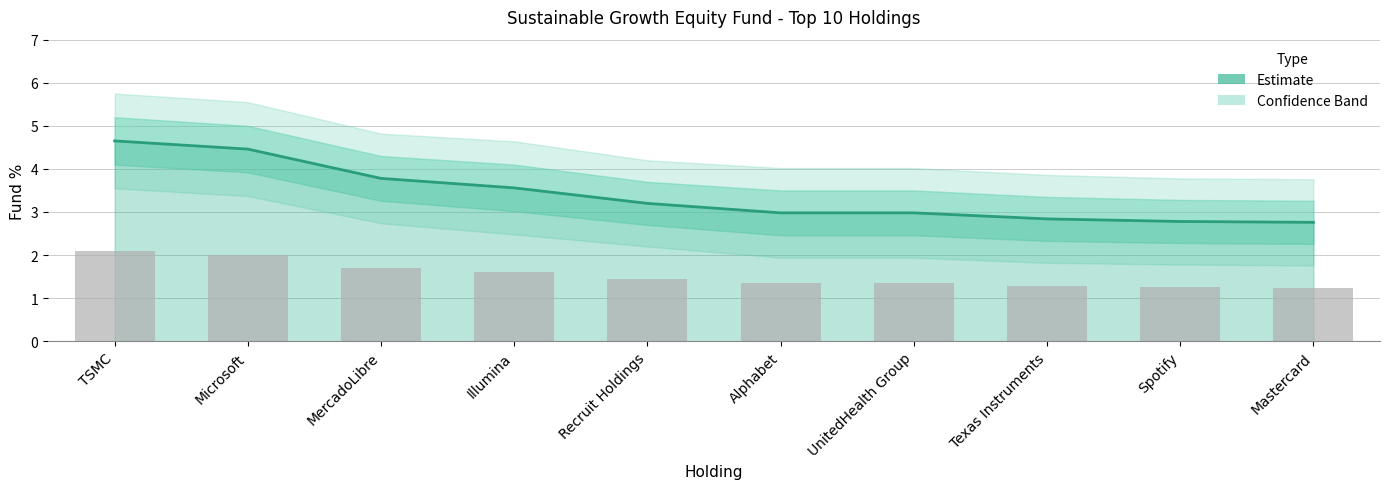

List the labels in order of value, largest first.

TSMC, Microsoft, MercadoLibre, Illumina, Recruit Holdings, Alphabet, UnitedHealth Group, Texas Instruments, Spotify, Mastercard